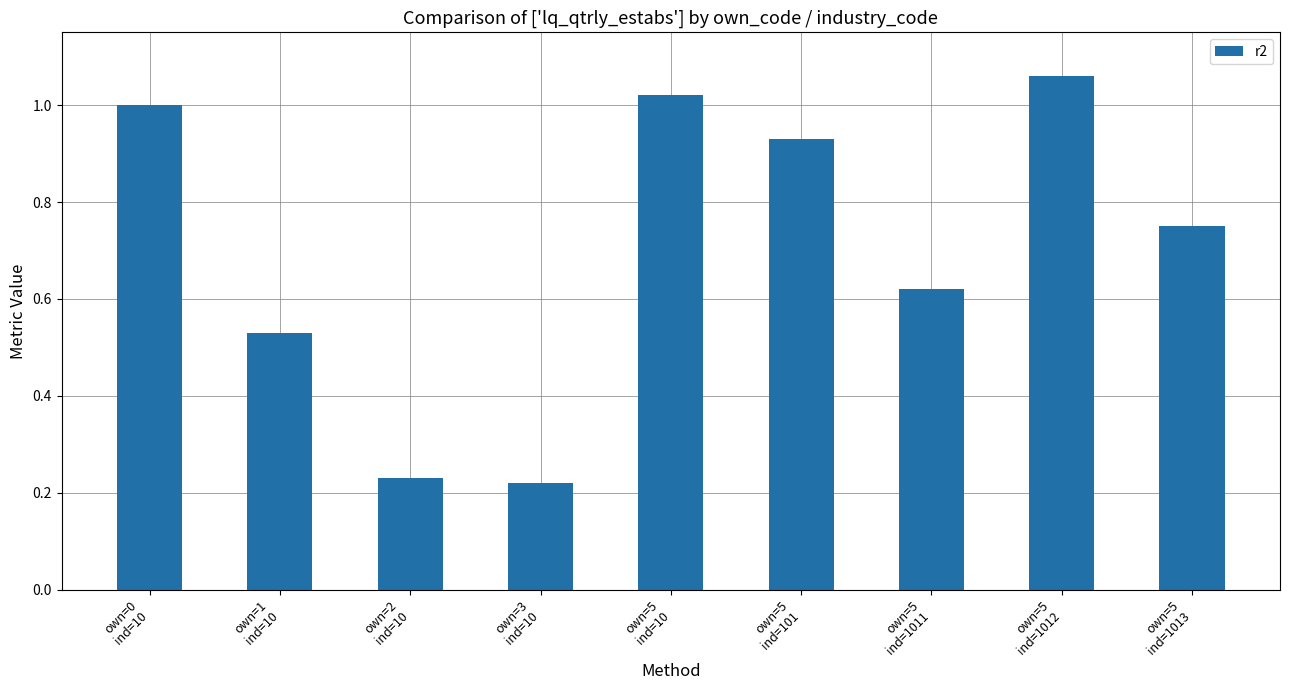

Which label corresponds to the smallest value in the chart?

own=3
ind=10